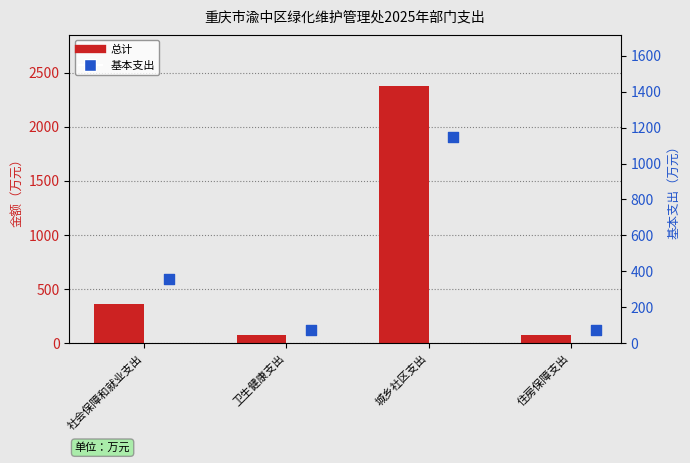

What is the total value across all series at 城乡社区支出?

3519.5